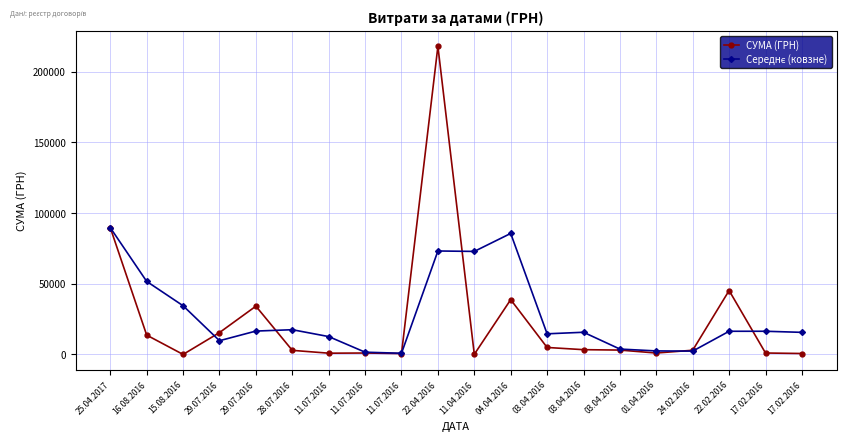

Which series ends up on top after the final intersection of Середнє (ковзне) and СУМА (ГРН)?

Середнє (ковзне)